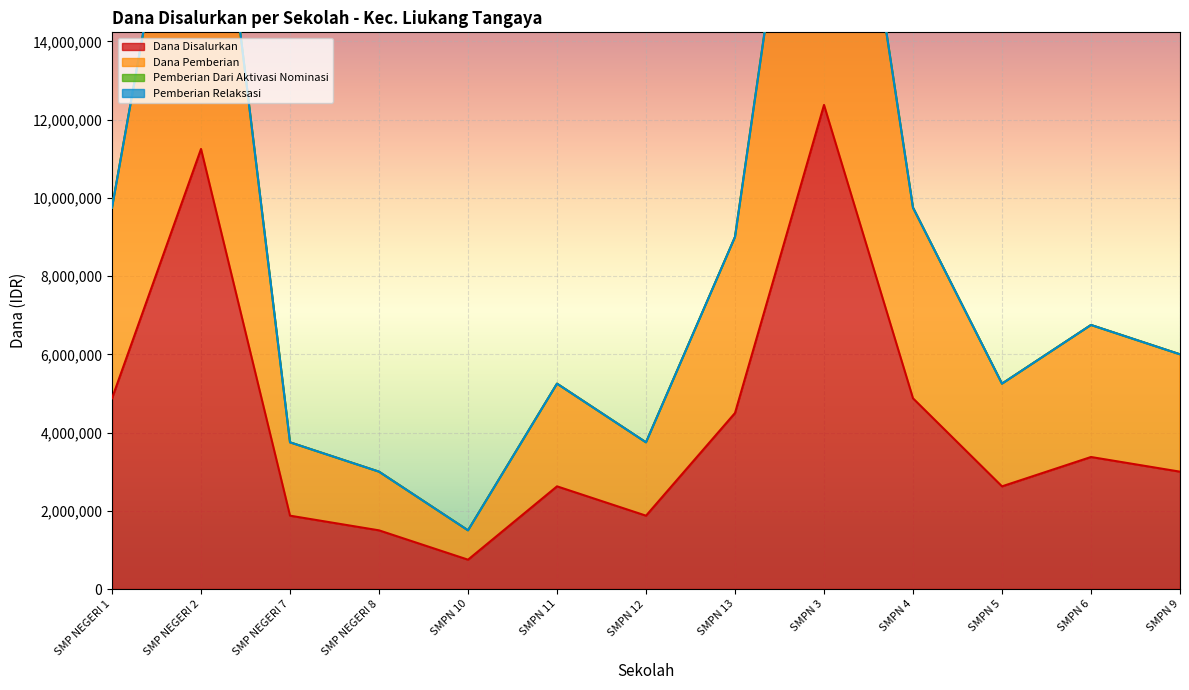

Which series has the largest range (max minus min)?

Dana Pemberian